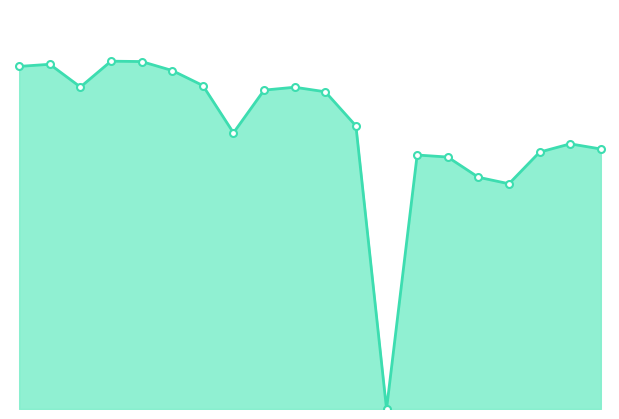

Which label corresponds to the largest value in the chart?

00:08